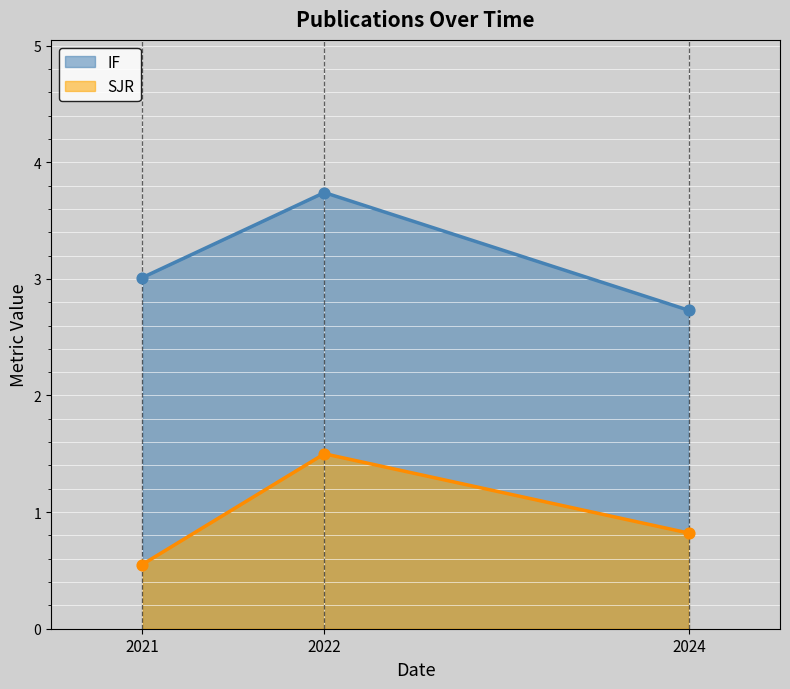

Which series has the largest total across all categories?

IF